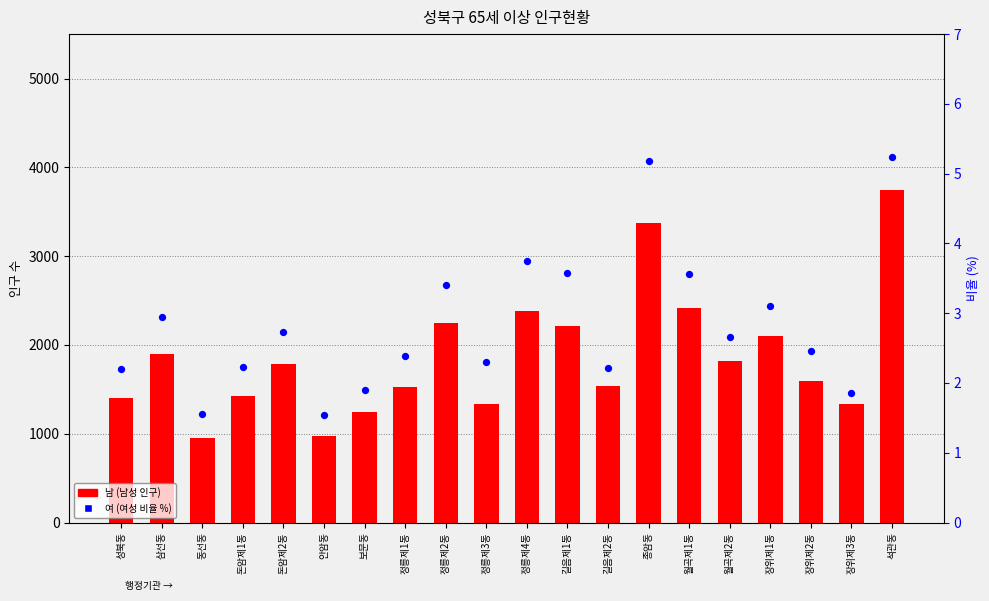

Which series reaches the minimum Y coordinate?

여 (여성 비율)